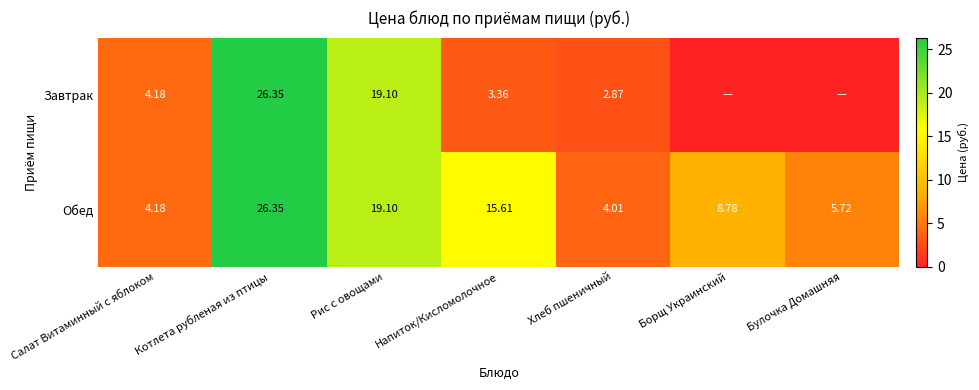

At which label does Обед first exceed 8?

Котлета рубленая из птицы